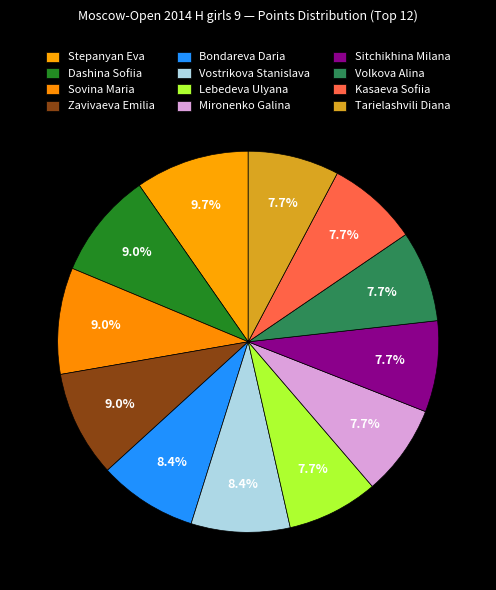

Rank the categories by value from highest to lowest.

Stepanyan Eva, Dashina Sofiia, Sovina Maria, Zavivaeva Emilia, Bondareva Daria, Vostrikova Stanislava, Lebedeva Ulyana, Mironenko Galina, Sitchikhina Milana, Volkova Alina, Kasaeva Sofiia, Tarielashvili Diana